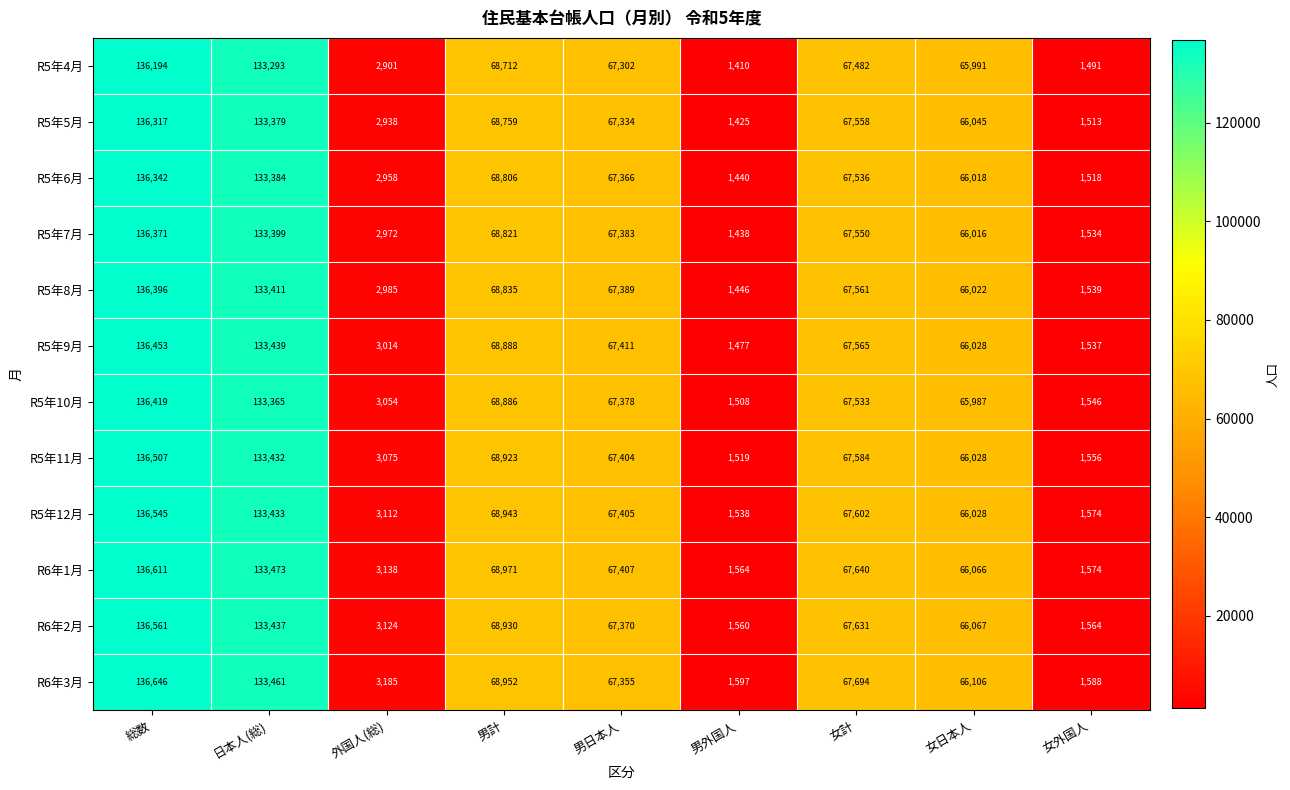

What is the average value of the R5年8月 series?

60620